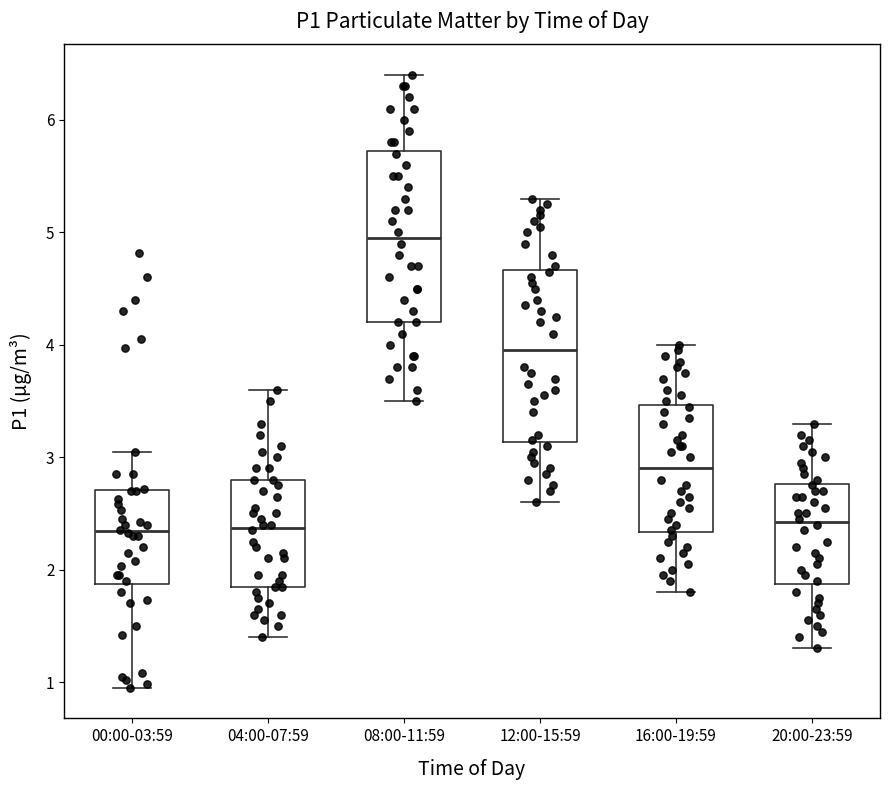

Reading left to right, transcribe this box plot: for each box, give where its median line is, the range the box spans, and where its two whiskers end, as read against the y-axis. The values are not printed on the chart, so give them approximately, as read against the axis.

00:00-03:59: median 2.3, box 1.9 to 2.7, whiskers 1.0 to 3.1
04:00-07:59: median 2.4, box 1.9 to 2.8, whiskers 1.4 to 3.6
08:00-11:59: median 5.0, box 4.2 to 5.7, whiskers 3.5 to 6.4
12:00-15:59: median 4.0, box 3.1 to 4.7, whiskers 2.6 to 5.3
16:00-19:59: median 2.9, box 2.3 to 3.5, whiskers 1.8 to 4.0
20:00-23:59: median 2.4, box 1.9 to 2.8, whiskers 1.3 to 3.3